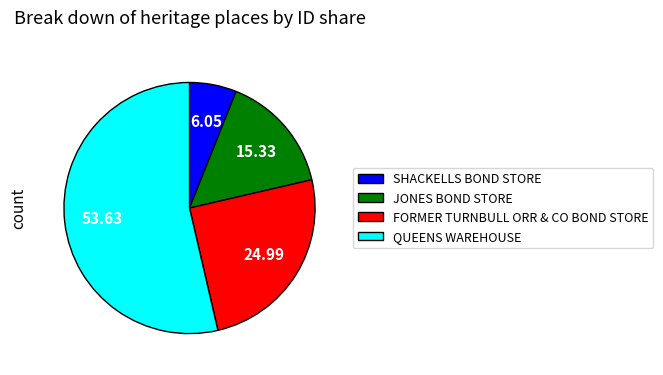

What is the largest slice in the pie chart?

QUEENS WAREHOUSE